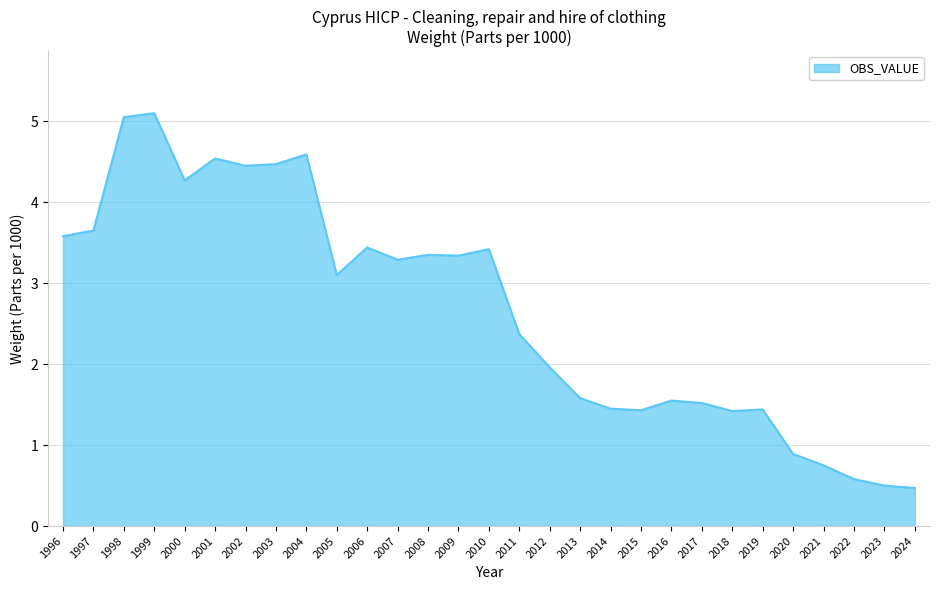

Where is the first local maximum?

1999